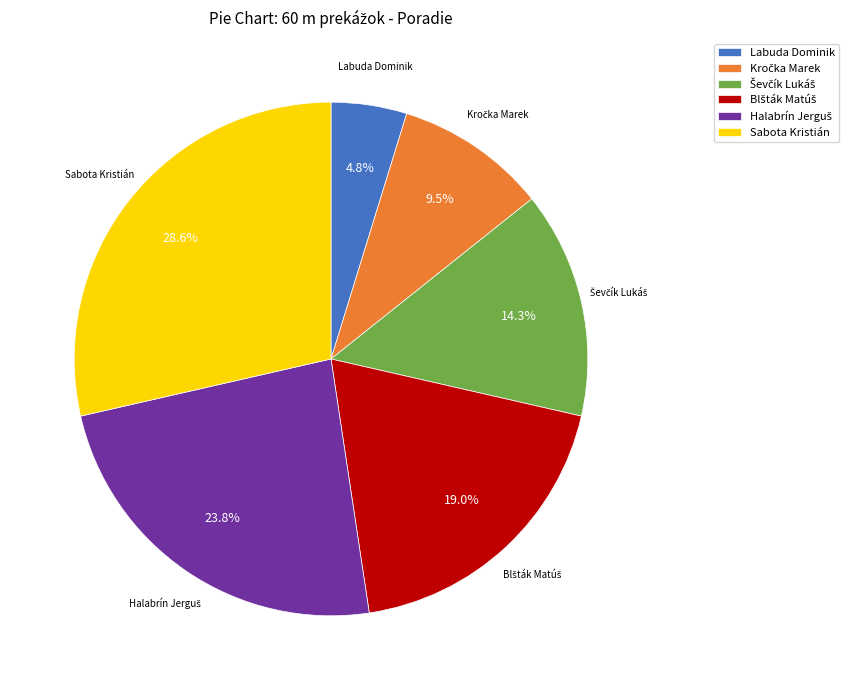

Which category has the smallest portion of the pie?

Labuda Dominik